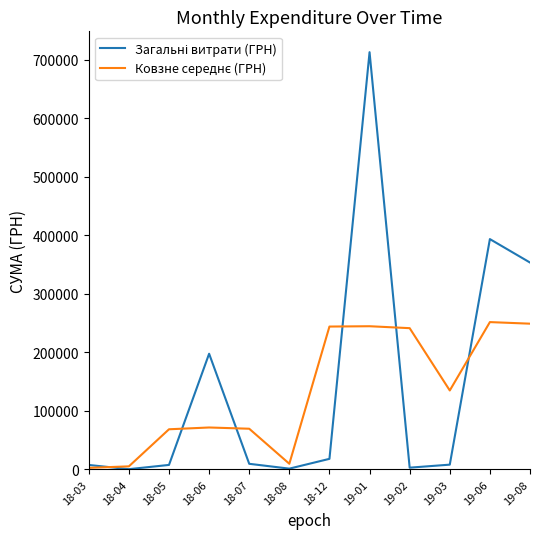

What is the spread (max minus min) of values at 19-08?

104514.1